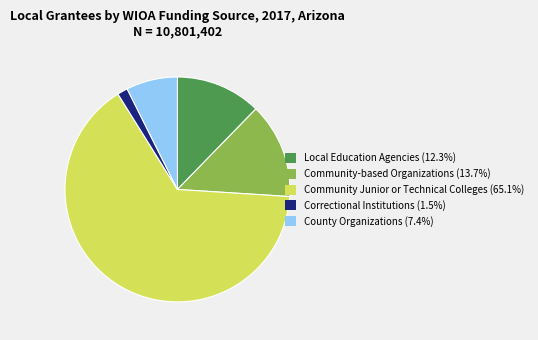

Which category has the smallest portion of the pie?

Correctional Institutions